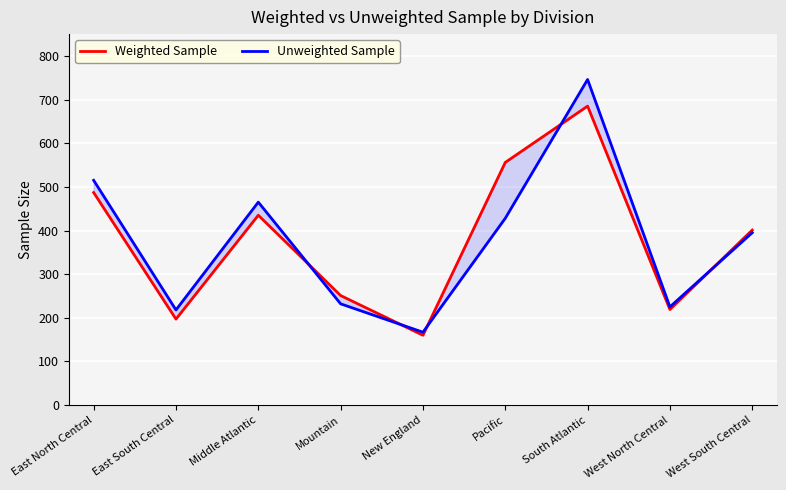

What is the spread (max minus min) of values at New England?

7